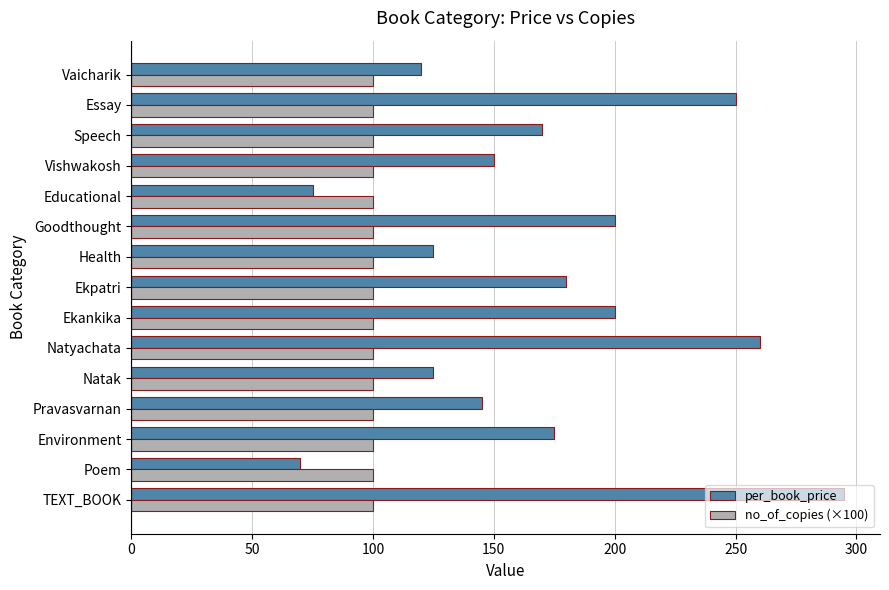

Rank the series at Speech from lowest to highest value.

no_of_copies (×100), per_book_price